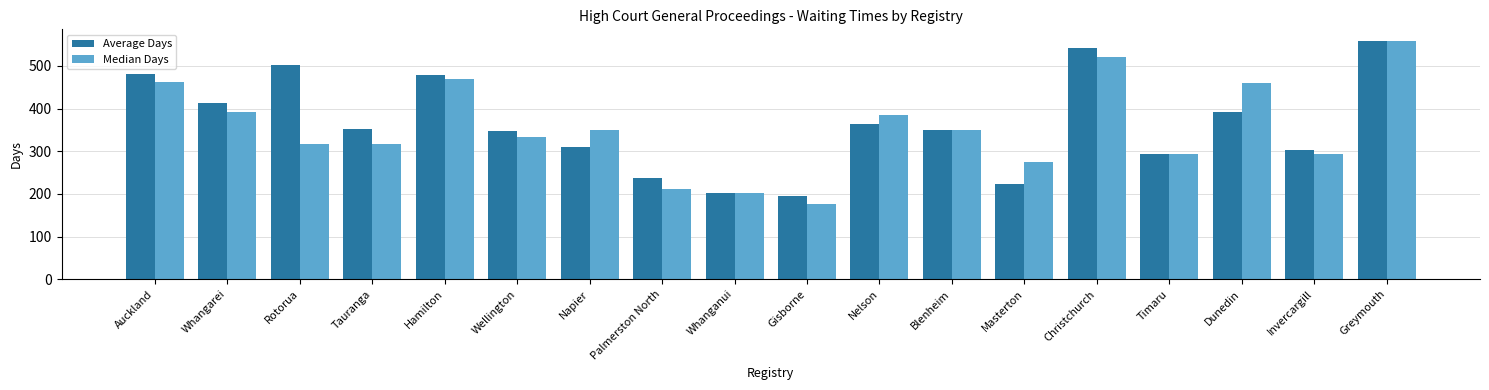

Rank the series at Tauranga from lowest to highest value.

Median Days, Average Days